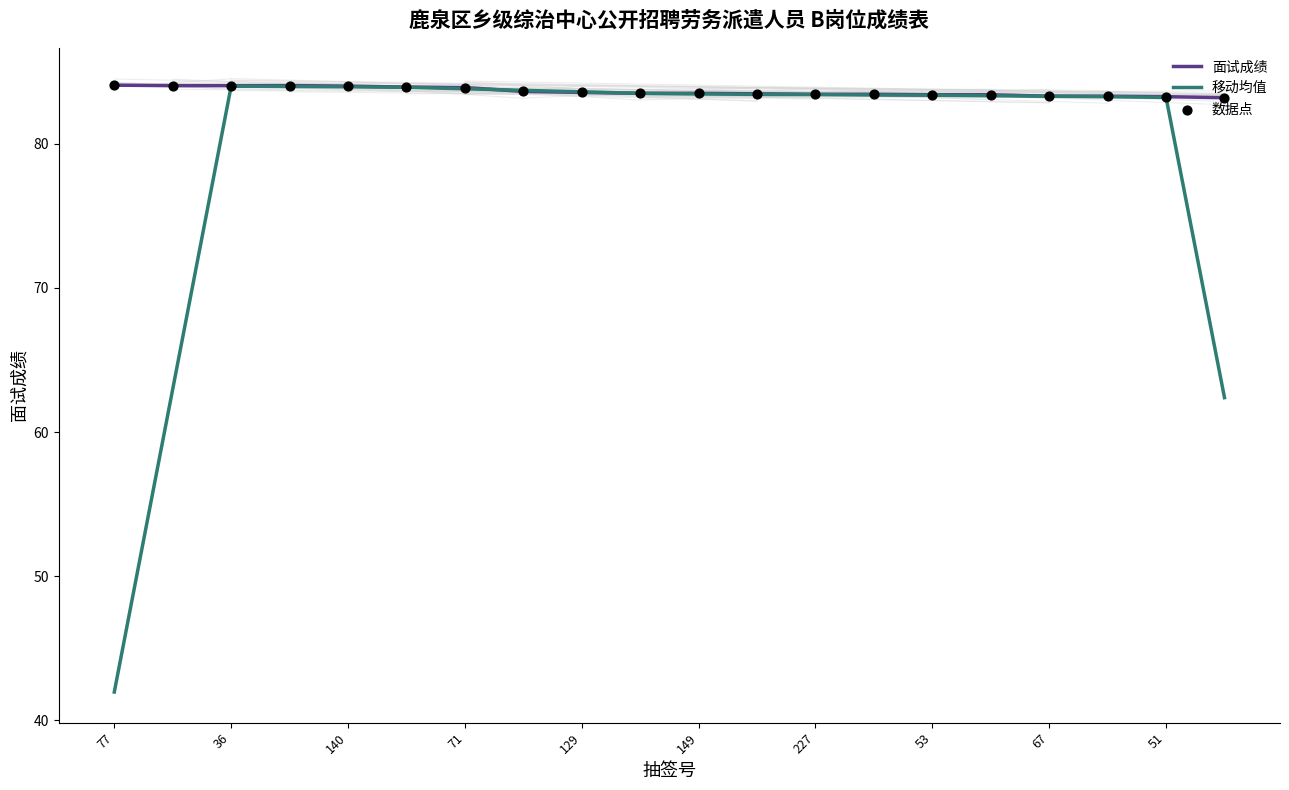

Which series has the largest total across all categories?

面试成绩